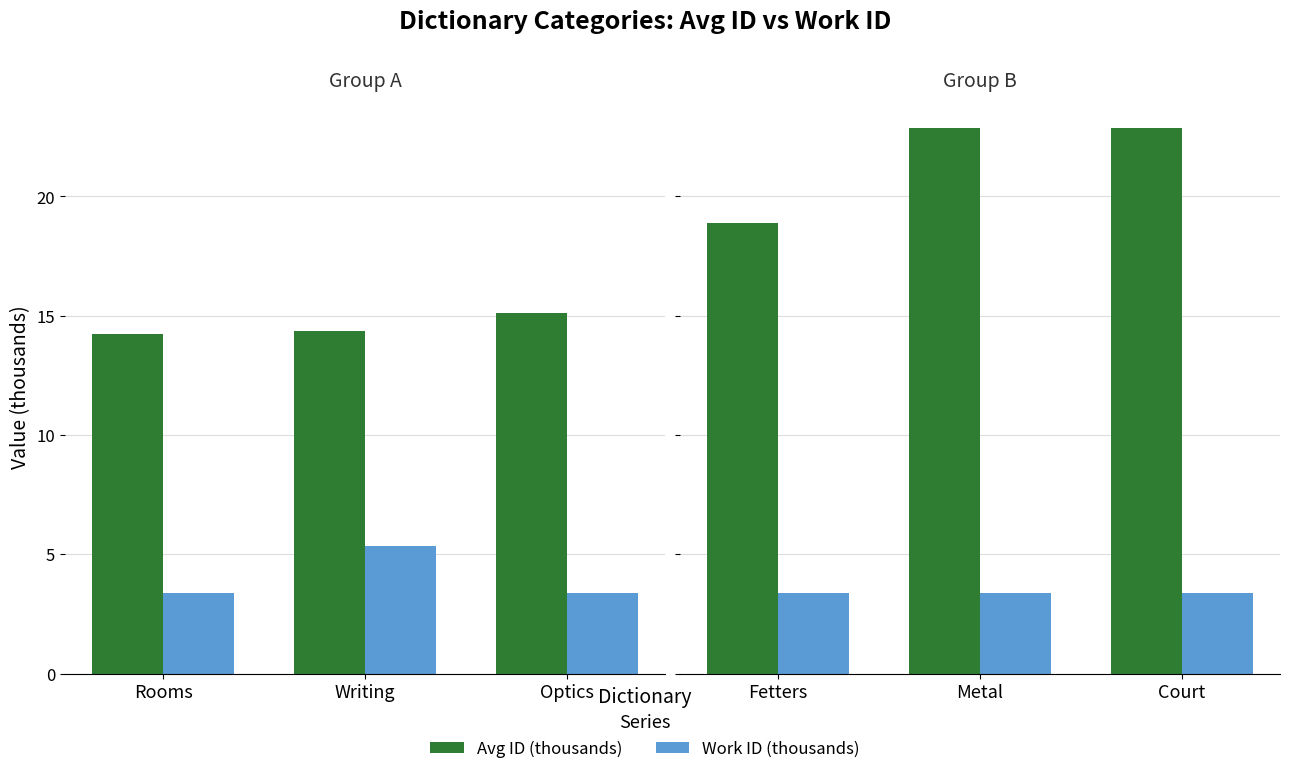

True or false: Avg ID (thousands) has a value of 31.2 at Court.

False